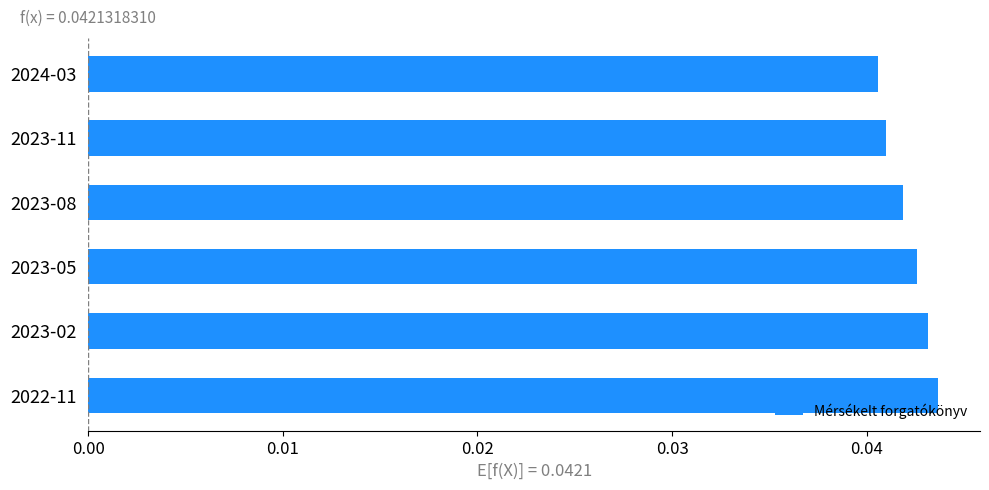

Rank the categories by value from highest to lowest.

2022-11, 2023-02, 2023-05, 2023-08, 2023-11, 2024-03